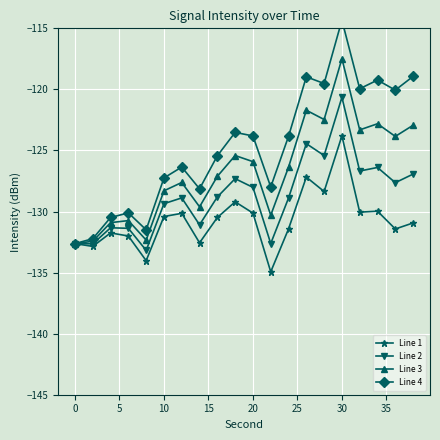

At how many categories does at least one series exceed -119?

3